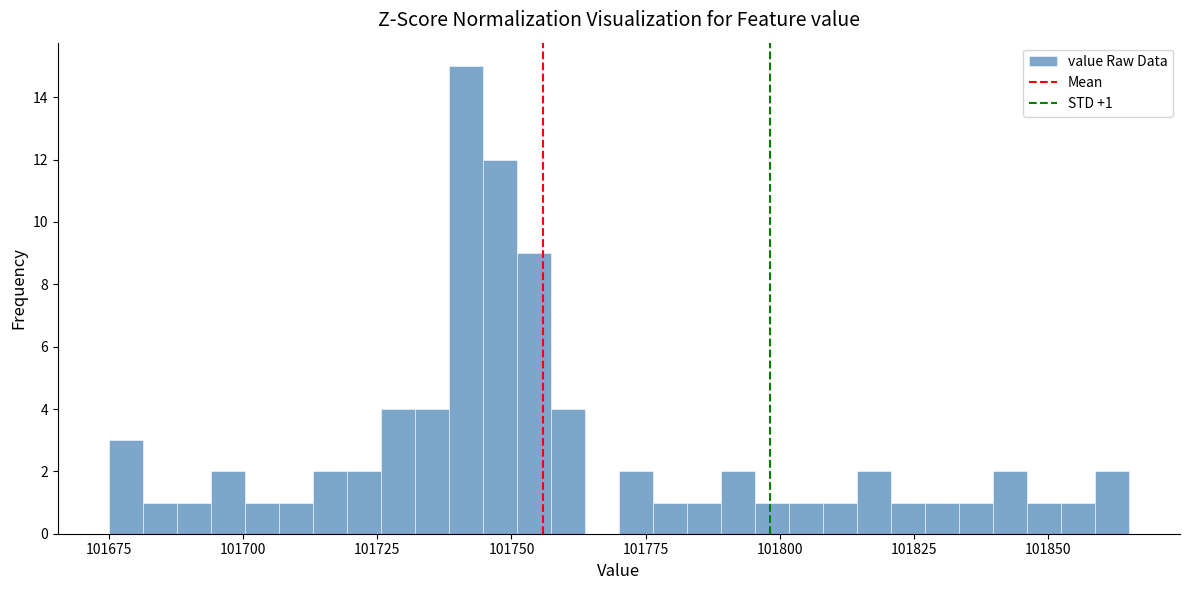

Around what value on the x-axis is the tallest bar? Give the approximate position of its centre, as read against the axis.

101740